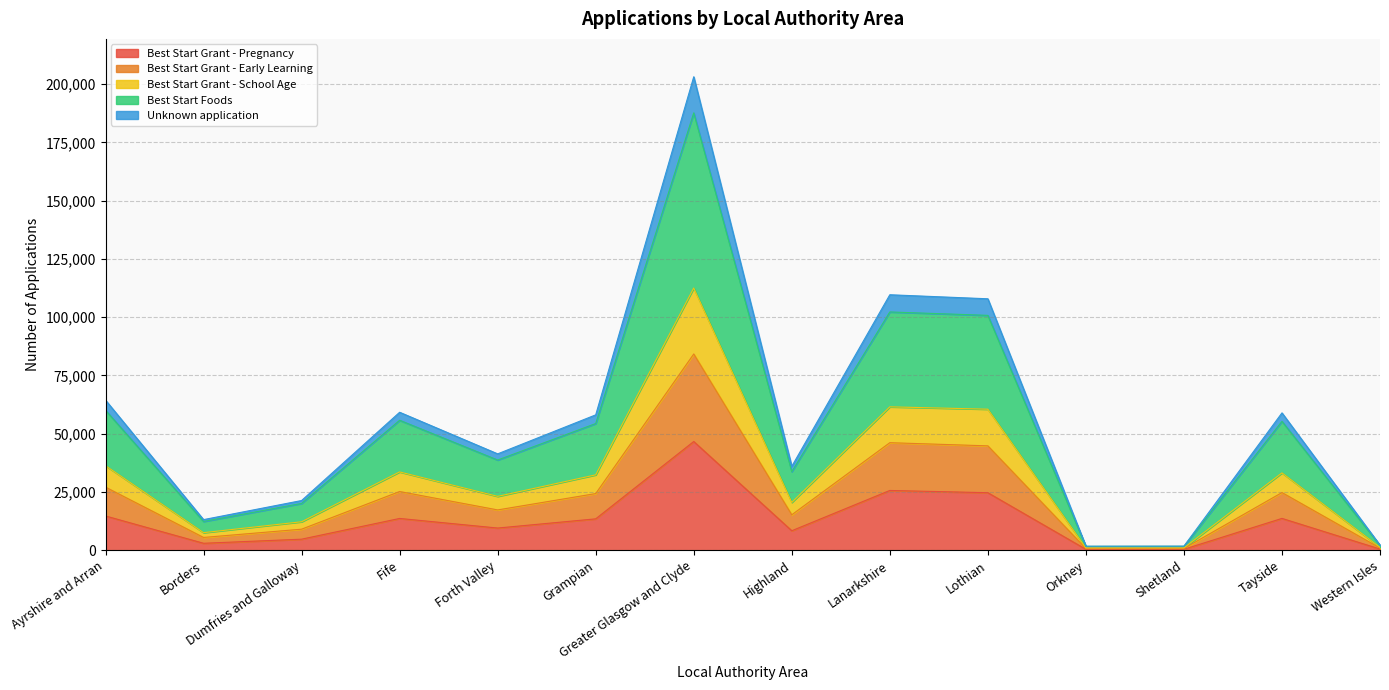

What is the maximum value for Best Start Grant - Pregnancy?

46655